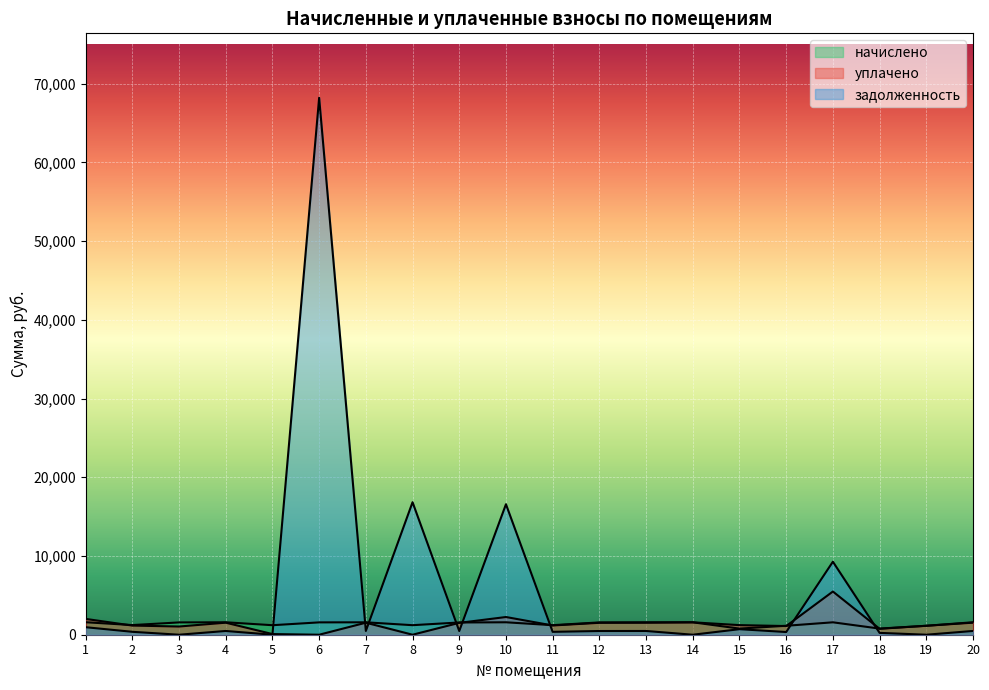

After their last crossing, which series has the higher values: задолженность or начислено?

начислено